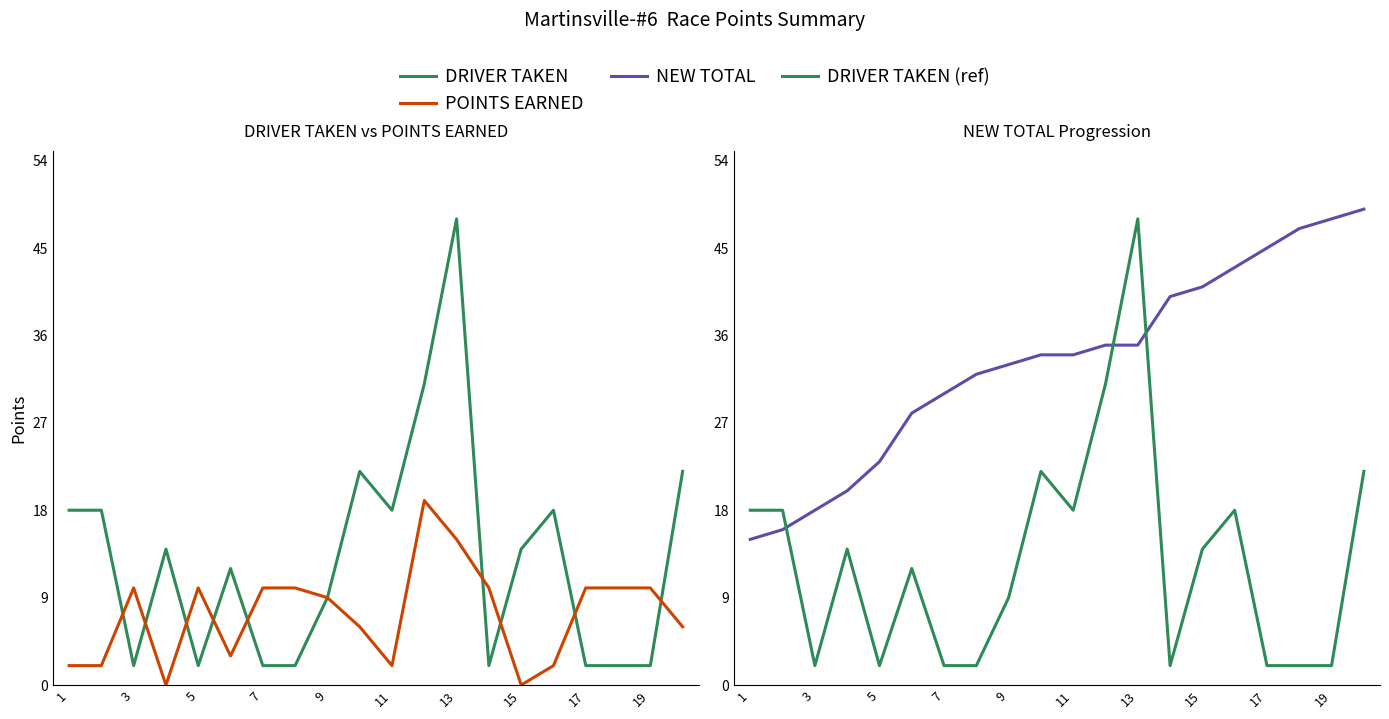

At which label does DRIVER TAKEN reach its minimum?

3